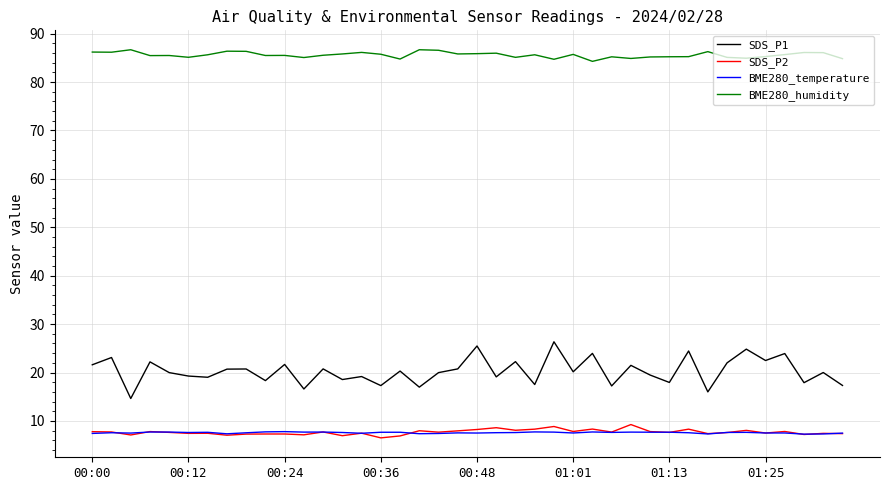

Which series has the largest total across all categories?

BME280_humidity